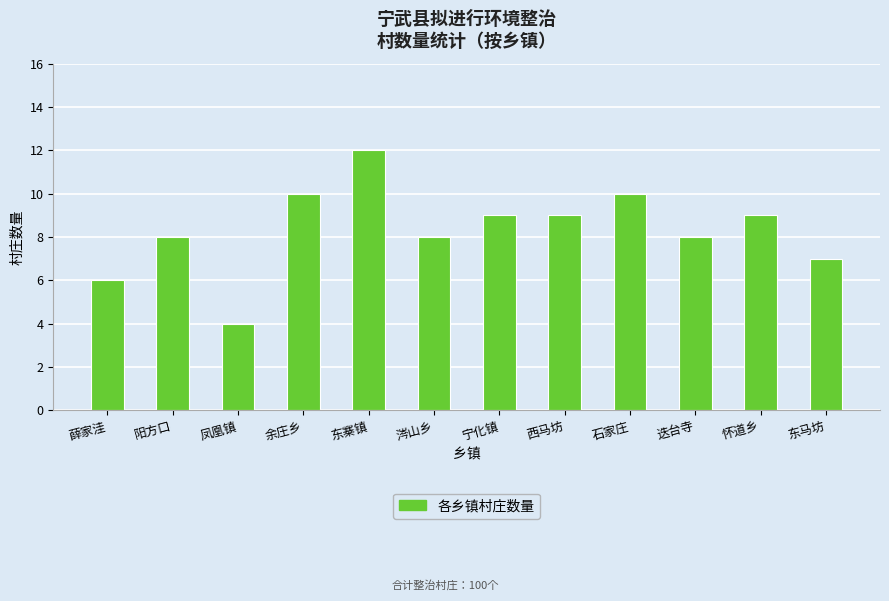

Read the value at 石家庄.

10